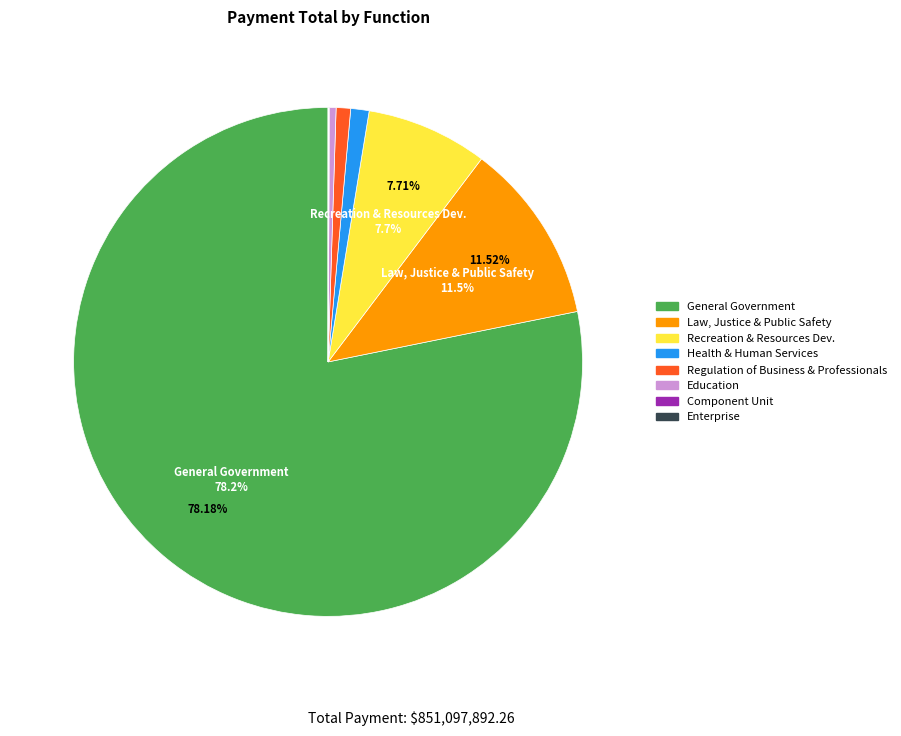

Which slice is the largest?

General Government